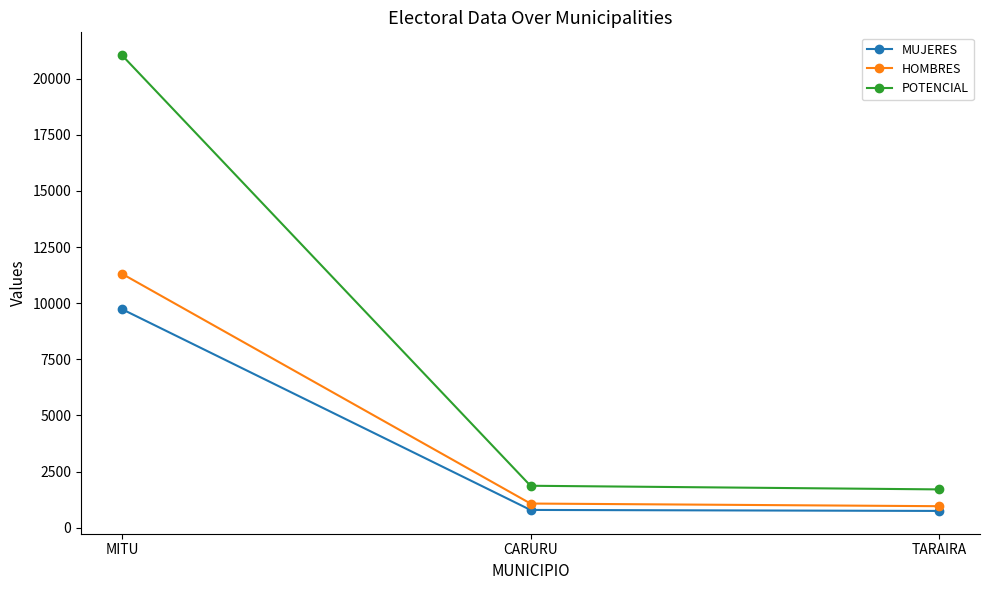

Does the chart display data point markers on the line(s)?

Yes